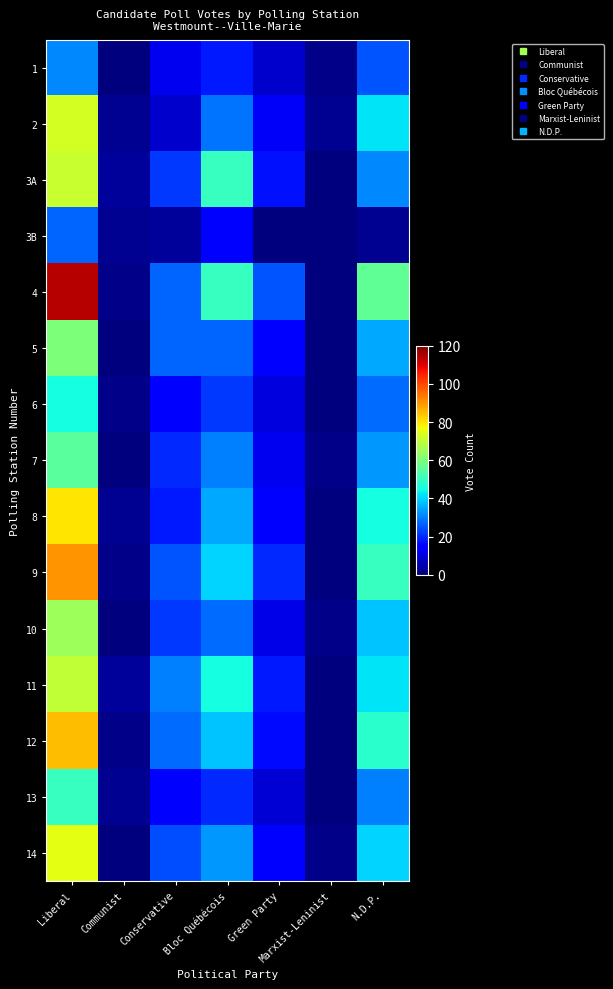

Reading left to right, transcribe all the data shown in this chart.

1: Liberal=31	Communist=0	Conservative=12	Bloc Québécois=18	Green Party=8	Marxist-Leninist=1	N.D.P.=25
2: Liberal=73	Communist=2	Conservative=8	Bloc Québécois=29	Green Party=13	Marxist-Leninist=2	N.D.P.=42
3A: Liberal=71	Communist=3	Conservative=22	Bloc Québécois=50	Green Party=17	Marxist-Leninist=0	N.D.P.=31
3B: Liberal=27	Communist=2	Conservative=3	Bloc Québécois=14	Green Party=0	Marxist-Leninist=0	N.D.P.=2
4: Liberal=114	Communist=1	Conservative=27	Bloc Québécois=50	Green Party=25	Marxist-Leninist=0	N.D.P.=56
5: Liberal=60	Communist=0	Conservative=27	Bloc Québécois=27	Green Party=14	Marxist-Leninist=0	N.D.P.=35
6: Liberal=45	Communist=1	Conservative=15	Bloc Québécois=22	Green Party=10	Marxist-Leninist=0	N.D.P.=28
7: Liberal=55	Communist=0	Conservative=20	Bloc Québécois=30	Green Party=12	Marxist-Leninist=1	N.D.P.=33
8: Liberal=80	Communist=2	Conservative=18	Bloc Québécois=35	Green Party=15	Marxist-Leninist=0	N.D.P.=45
9: Liberal=90	Communist=1	Conservative=25	Bloc Québécois=40	Green Party=20	Marxist-Leninist=0	N.D.P.=50
10: Liberal=65	Communist=0	Conservative=22	Bloc Québécois=28	Green Party=11	Marxist-Leninist=1	N.D.P.=38
11: Liberal=70	Communist=3	Conservative=30	Bloc Québécois=45	Green Party=18	Marxist-Leninist=0	N.D.P.=42
12: Liberal=85	Communist=1	Conservative=28	Bloc Québécois=38	Green Party=16	Marxist-Leninist=0	N.D.P.=48
13: Liberal=50	Communist=2	Conservative=15	Bloc Québécois=20	Green Party=9	Marxist-Leninist=0	N.D.P.=30
14: Liberal=75	Communist=0	Conservative=24	Bloc Québécois=33	Green Party=14	Marxist-Leninist=1	N.D.P.=40